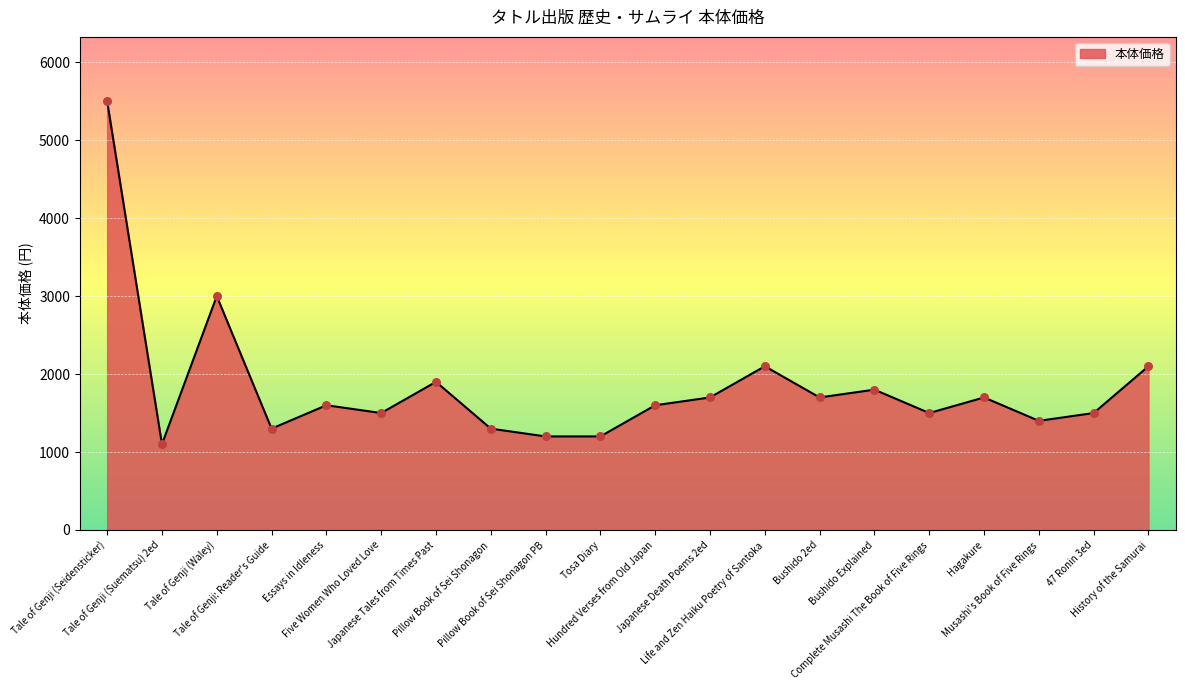

Which has a higher value, Tale of Genji (Waley) or Complete Musashi The Book of Five Rings?

Tale of Genji (Waley)